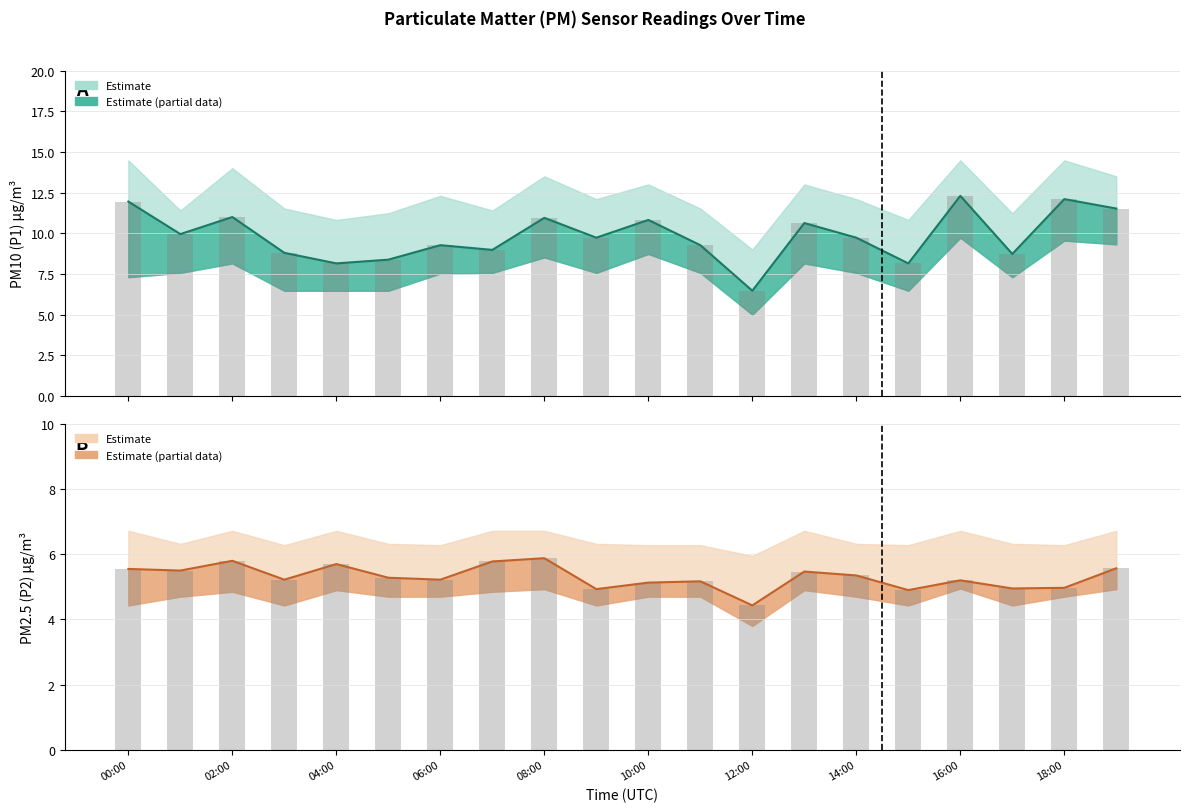

List the series in order of their peak value, highest first.

PM10 (P1), P1 observations, PM2.5 (P2), P2 observations